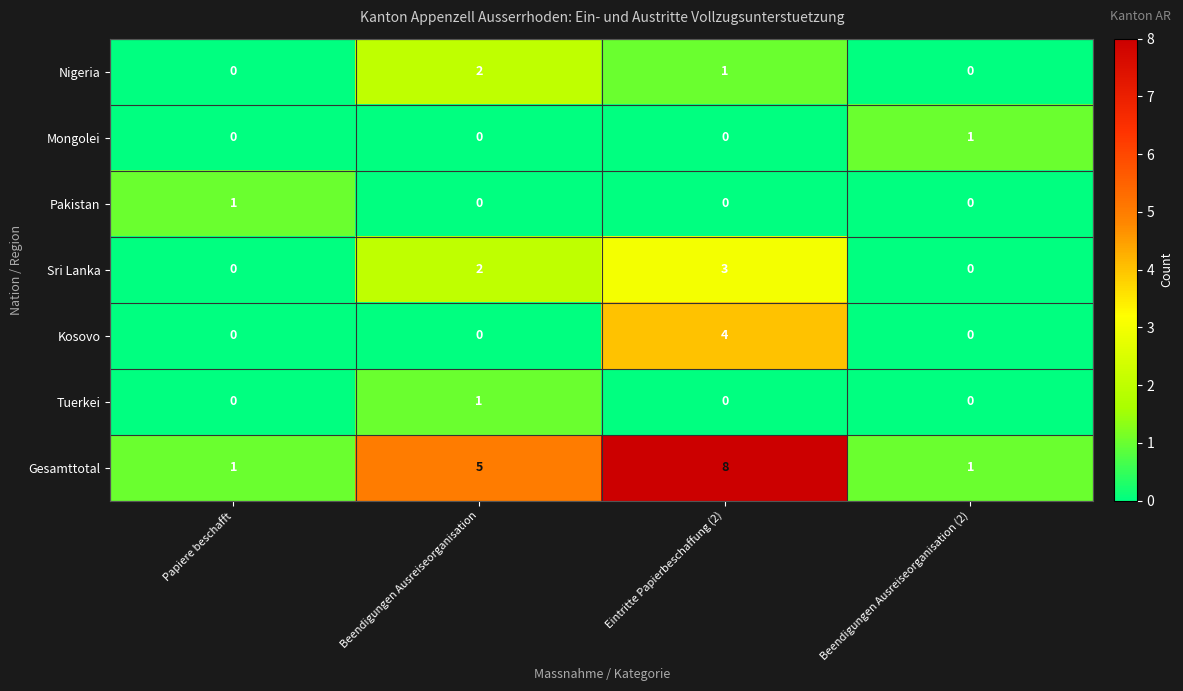

What is the total value across all series at Eintritte Papierbeschaffung (2)?

16